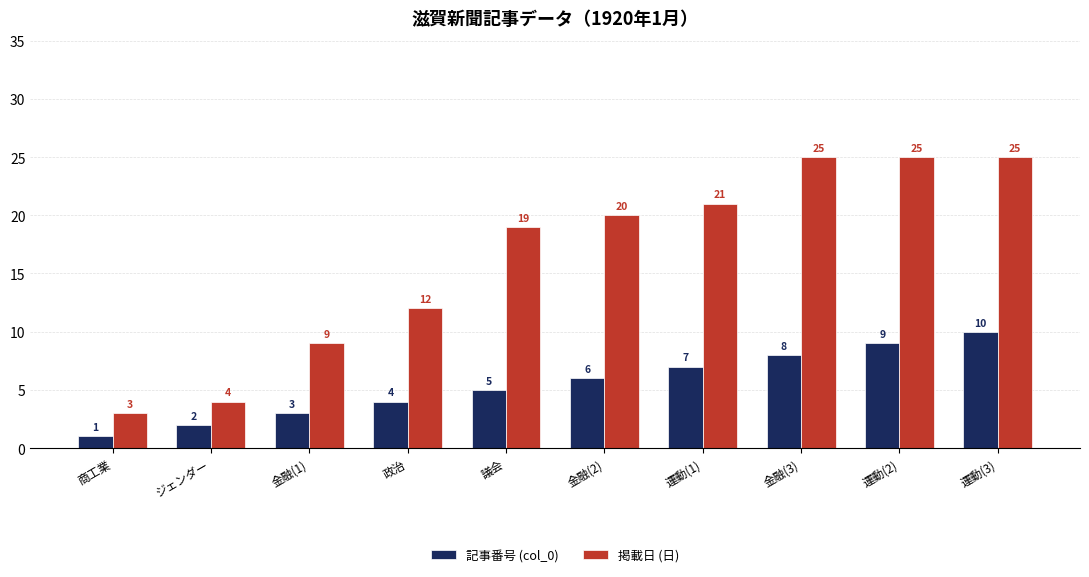

What is the difference between the 記事番号 (col_0) values at 議会 and 商工業?

4